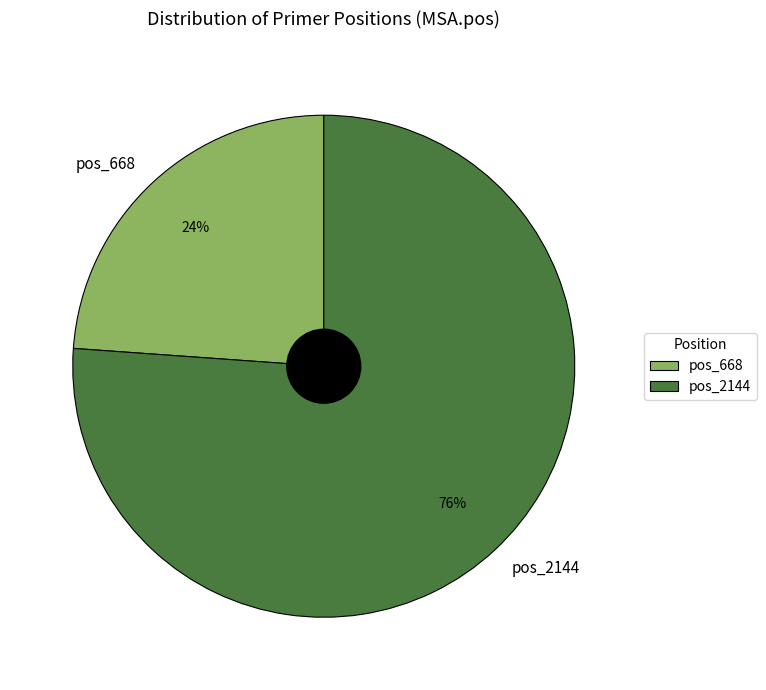

Does pos_2144 account for over 50% of the chart?

Yes